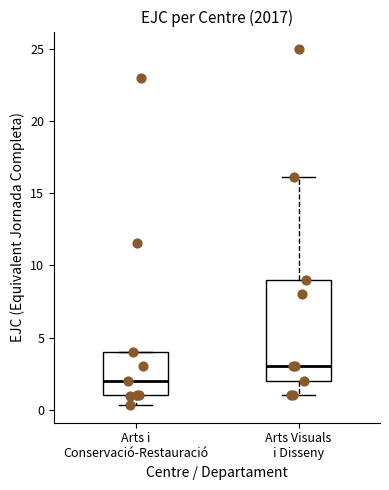

Where is the upper edge of the box for Arts i Conservació-Restauració on the y-axis? The values are not printed on the chart, so give them approximately, as read against the axis.

4.0